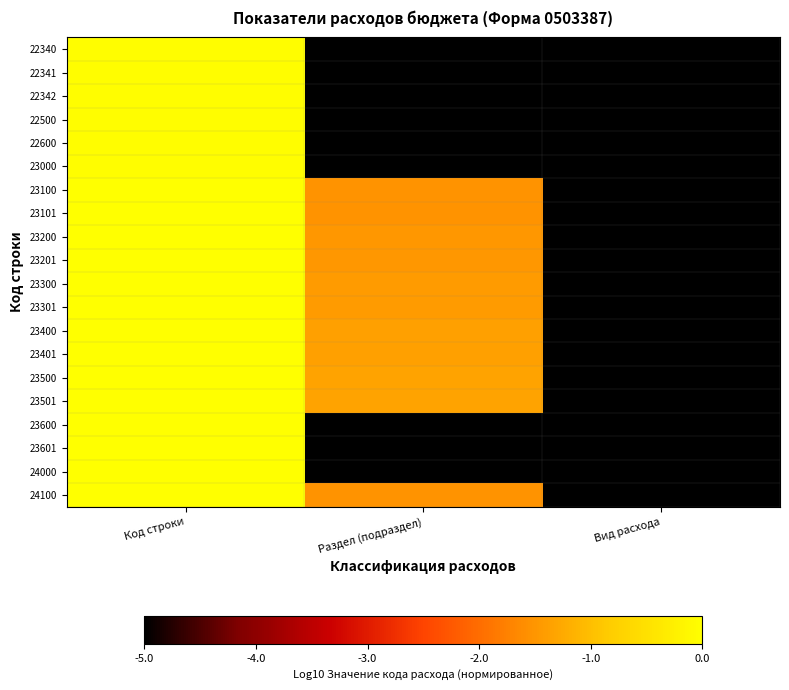

Reading left to right, extract all data points from this chart.

22340: Код строки=-0.0	Раздел (подраздел)=-5.0	Вид расхода=-5.0
22341: Код строки=-0.0	Раздел (подраздел)=-5.0	Вид расхода=-5.0
22342: Код строки=-0.0	Раздел (подраздел)=-5.0	Вид расхода=-5.0
22500: Код строки=-0.0	Раздел (подраздел)=-5.0	Вид расхода=-5.0
22600: Код строки=-0.0	Раздел (подраздел)=-5.0	Вид расхода=-5.0
23000: Код строки=-0.0	Раздел (подраздел)=-5.0	Вид расхода=-5.0
23100: Код строки=-0.0	Раздел (подраздел)=-1.5	Вид расхода=-5.0
23101: Код строки=-0.0	Раздел (подраздел)=-1.5	Вид расхода=-5.0
23200: Код строки=-0.0	Раздел (подраздел)=-1.5	Вид расхода=-5.0
23201: Код строки=-0.0	Раздел (подраздел)=-1.5	Вид расхода=-5.0
23300: Код строки=-0.0	Раздел (подраздел)=-1.4	Вид расхода=-5.0
23301: Код строки=-0.0	Раздел (подраздел)=-1.4	Вид расхода=-5.0
23400: Код строки=-0.0	Раздел (подраздел)=-1.4	Вид расхода=-5.0
23401: Код строки=-0.0	Раздел (подраздел)=-1.4	Вид расхода=-5.0
23500: Код строки=-0.0	Раздел (подраздел)=-1.3	Вид расхода=-5.0
23501: Код строки=-0.0	Раздел (подраздел)=-1.3	Вид расхода=-5.0
23600: Код строки=-0.0	Раздел (подраздел)=-5.0	Вид расхода=-5.0
23601: Код строки=-0.0	Раздел (подраздел)=-5.0	Вид расхода=-5.0
24000: Код строки=-0.0	Раздел (подраздел)=-5.0	Вид расхода=-5.0
24100: Код строки=0.0	Раздел (подраздел)=-1.5	Вид расхода=-5.0